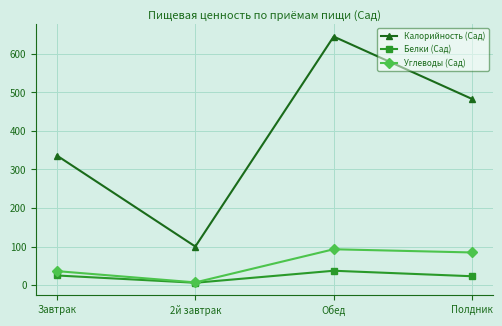

What is the sum of all Белки (Сад) values?

90.9